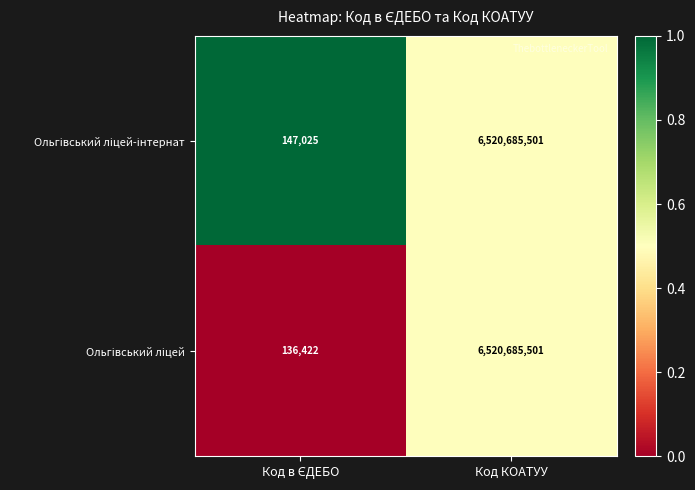

At which category does the chart reach its peak across all series?

Код КОАТУУ